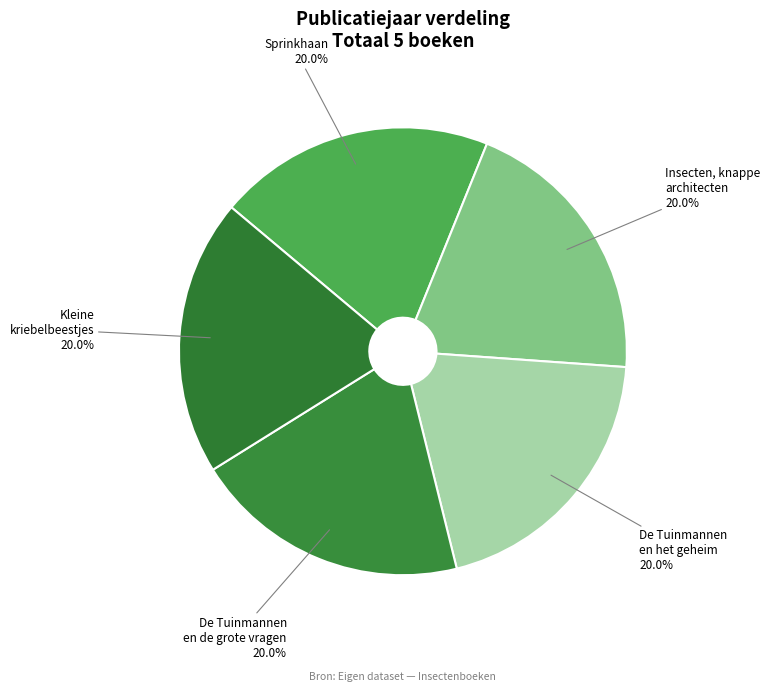

Approximately how many times larger is the value at Sprinkhaan compared to De Tuinmannen en het geheim?

1.0